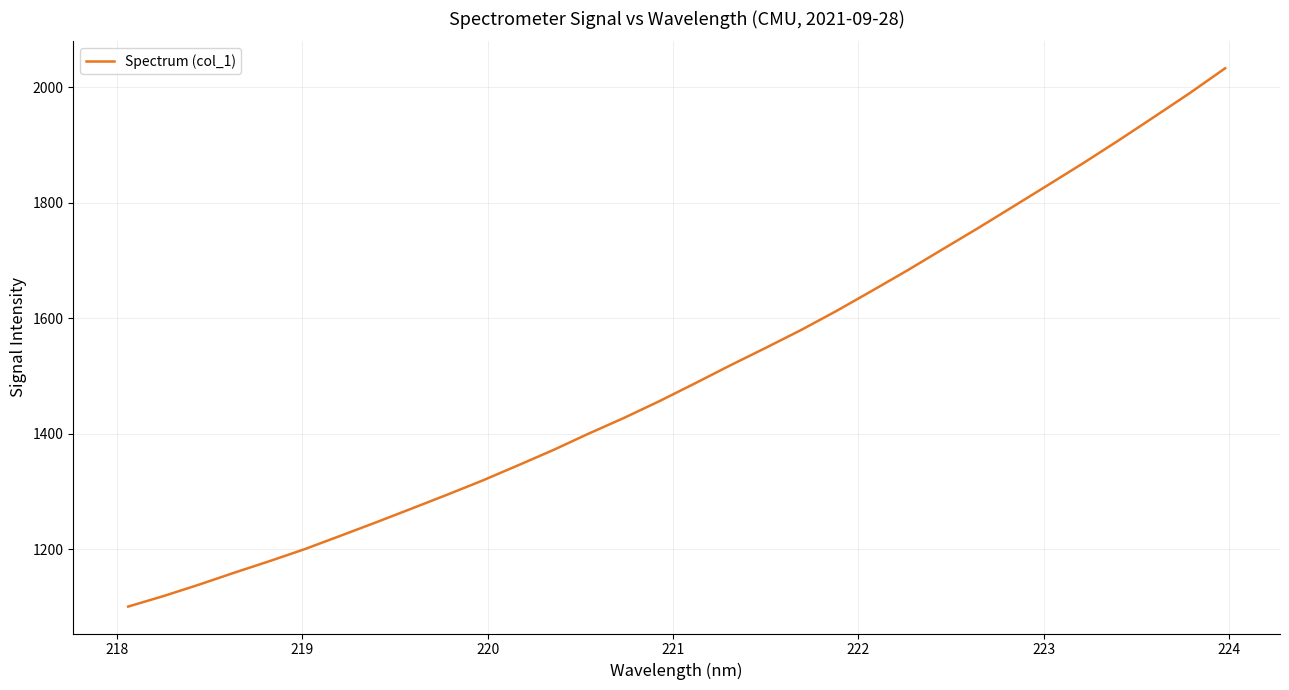

What is the greatest value displayed?

2032.4